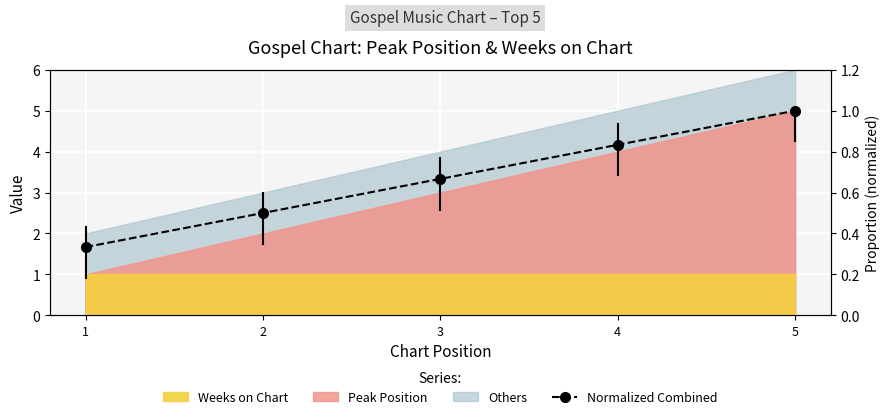

How many lines are shown in the chart?

1